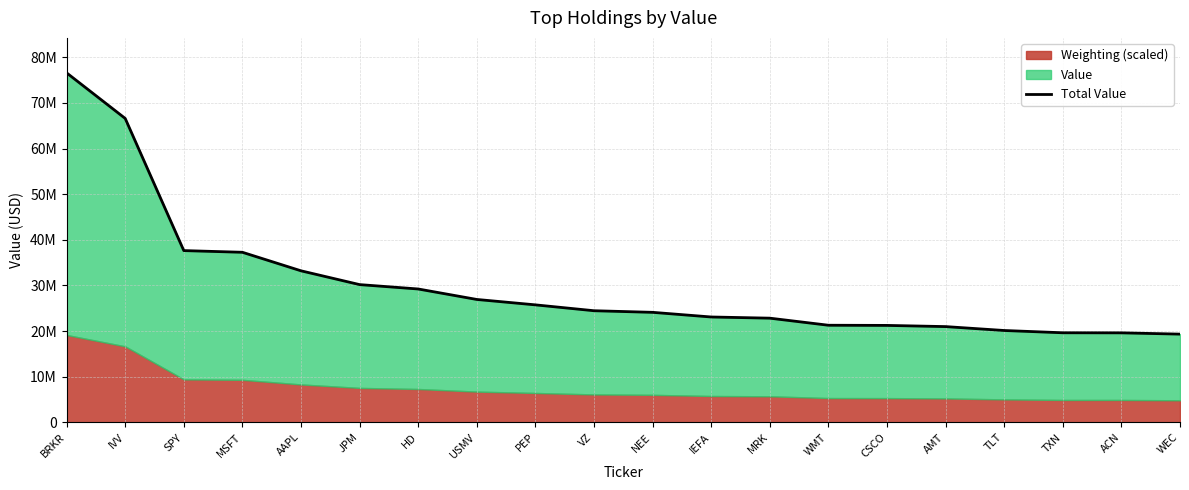

What is the greatest value displayed?

76607000